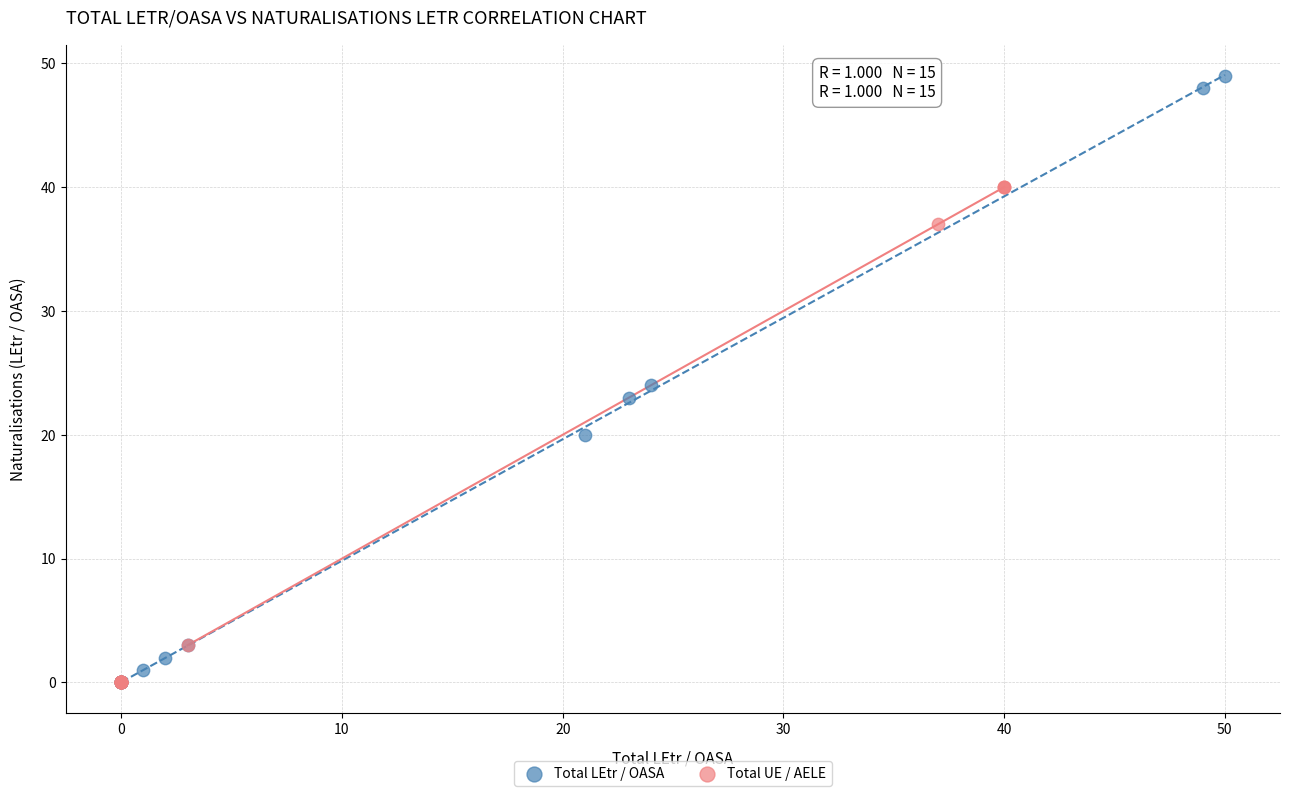

Which series has the widest spread of Y values?

Total LEtr / OASA